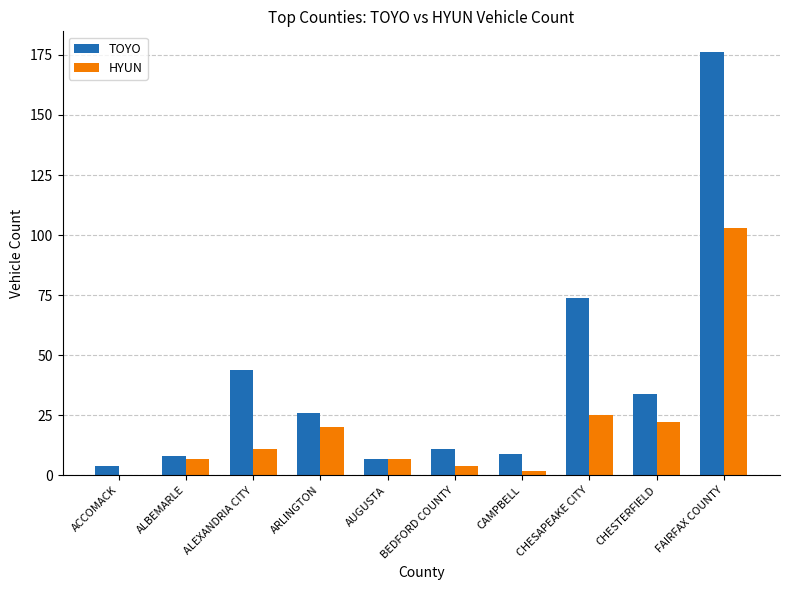

How many data points does each series have?

10